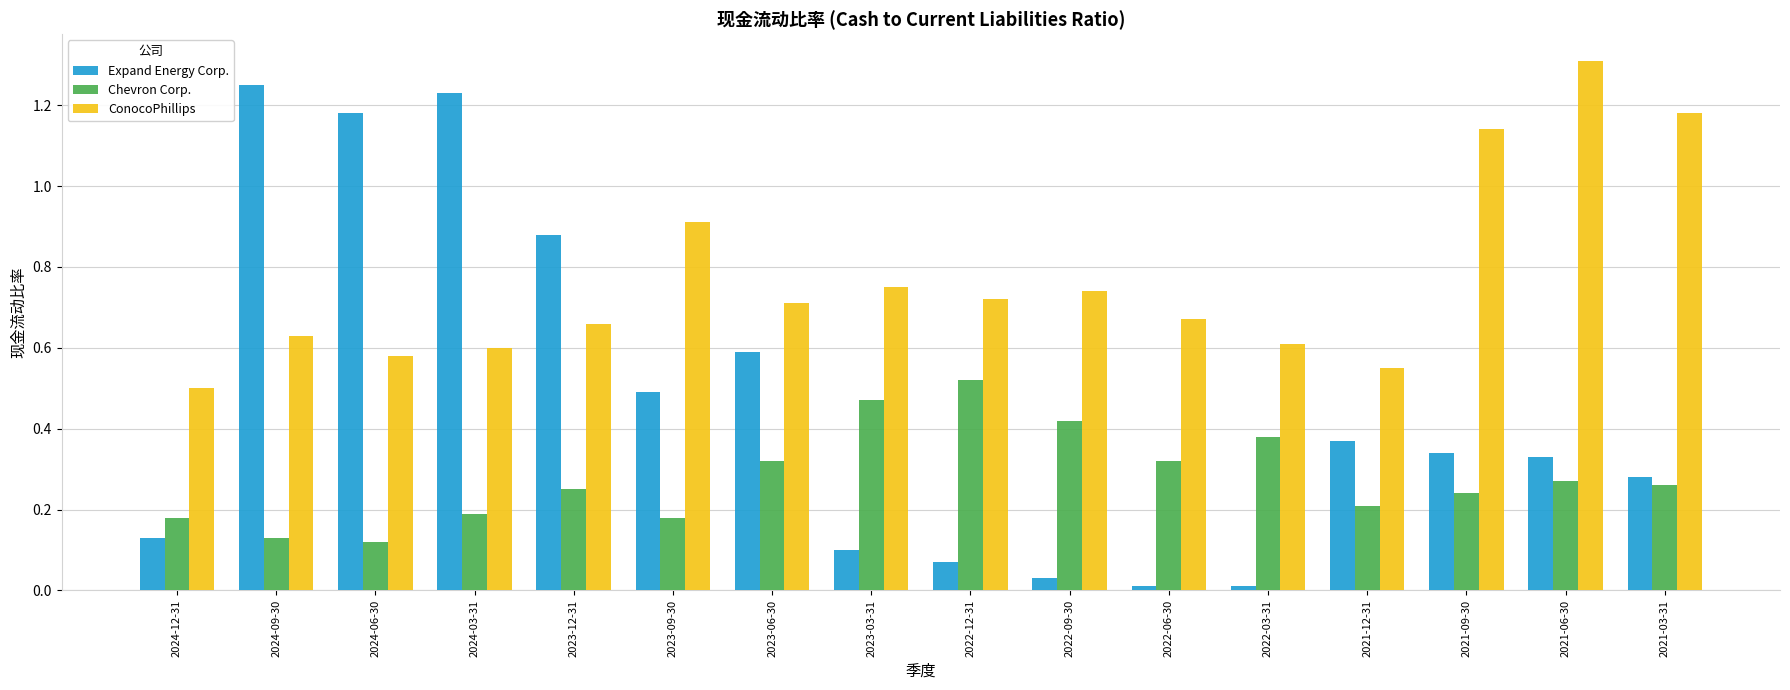

What is the greatest value displayed?

1.3